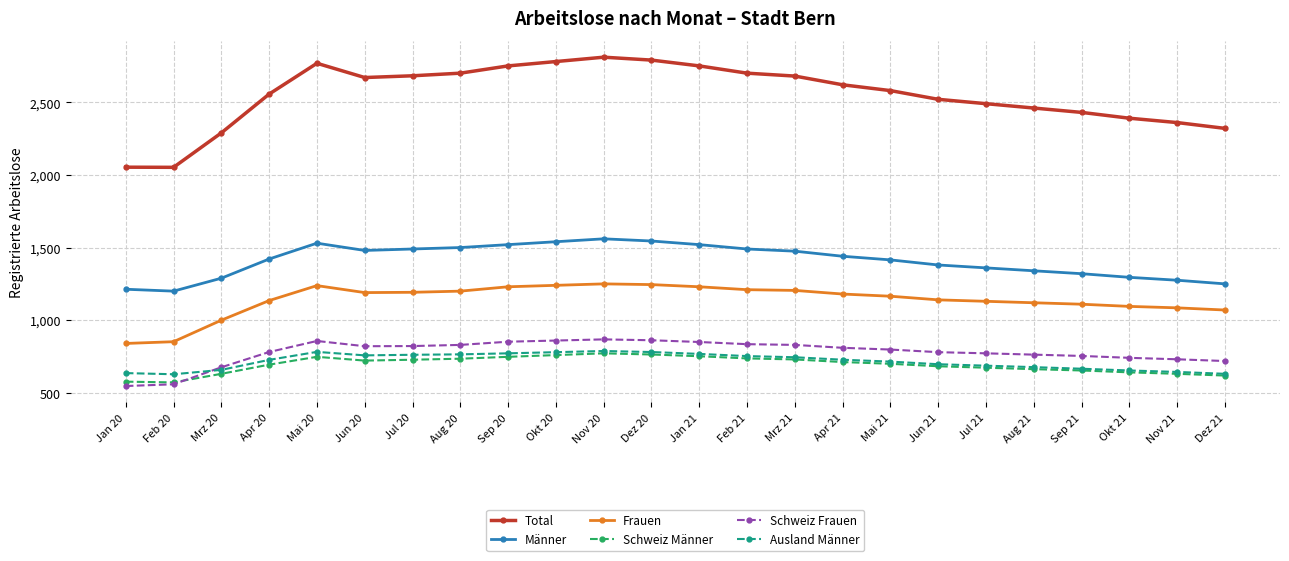

What is the average value of the Schweiz Männer series?

694